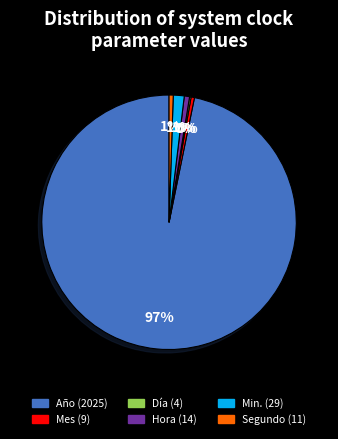

To the nearest percent, what is the difference between the largest and smallest slice percentages?

97%